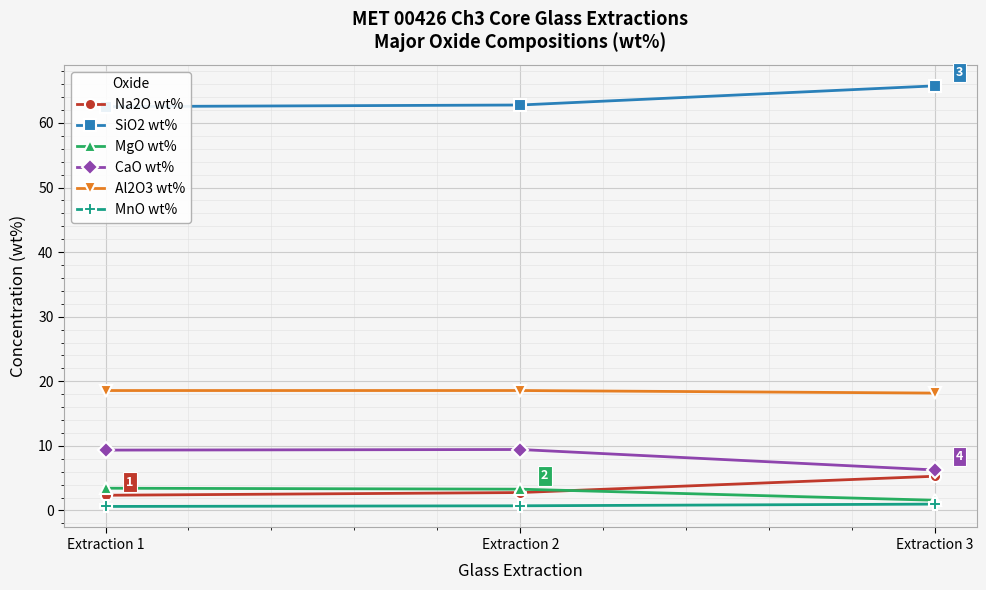

What is the spread (max minus min) of values at Extraction 2?

62.1